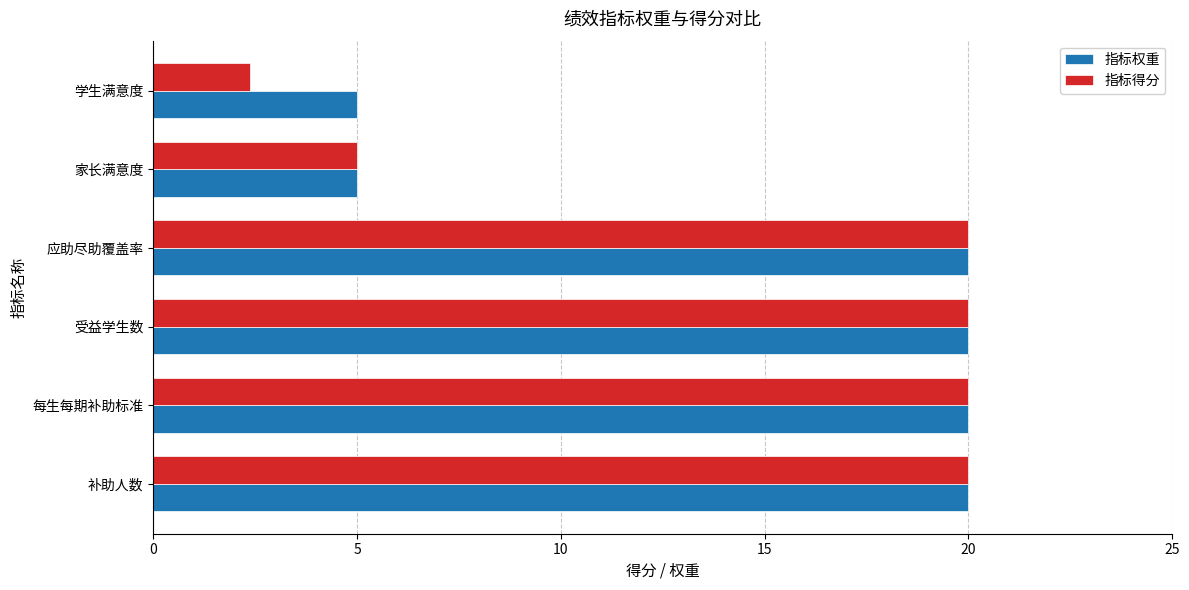

What is the minimum value shown in the chart?

2.4